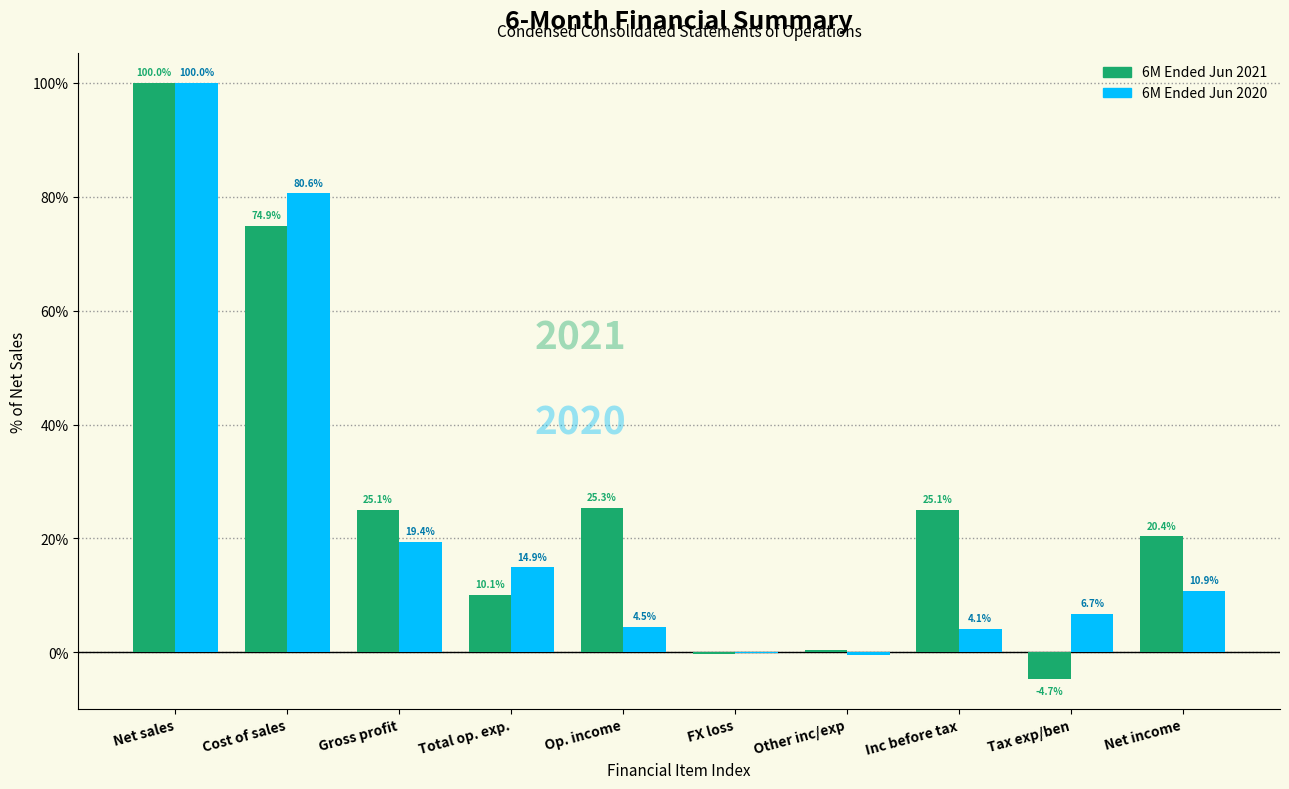

Which series has the largest total across all categories?

6M Ended Jun 2021